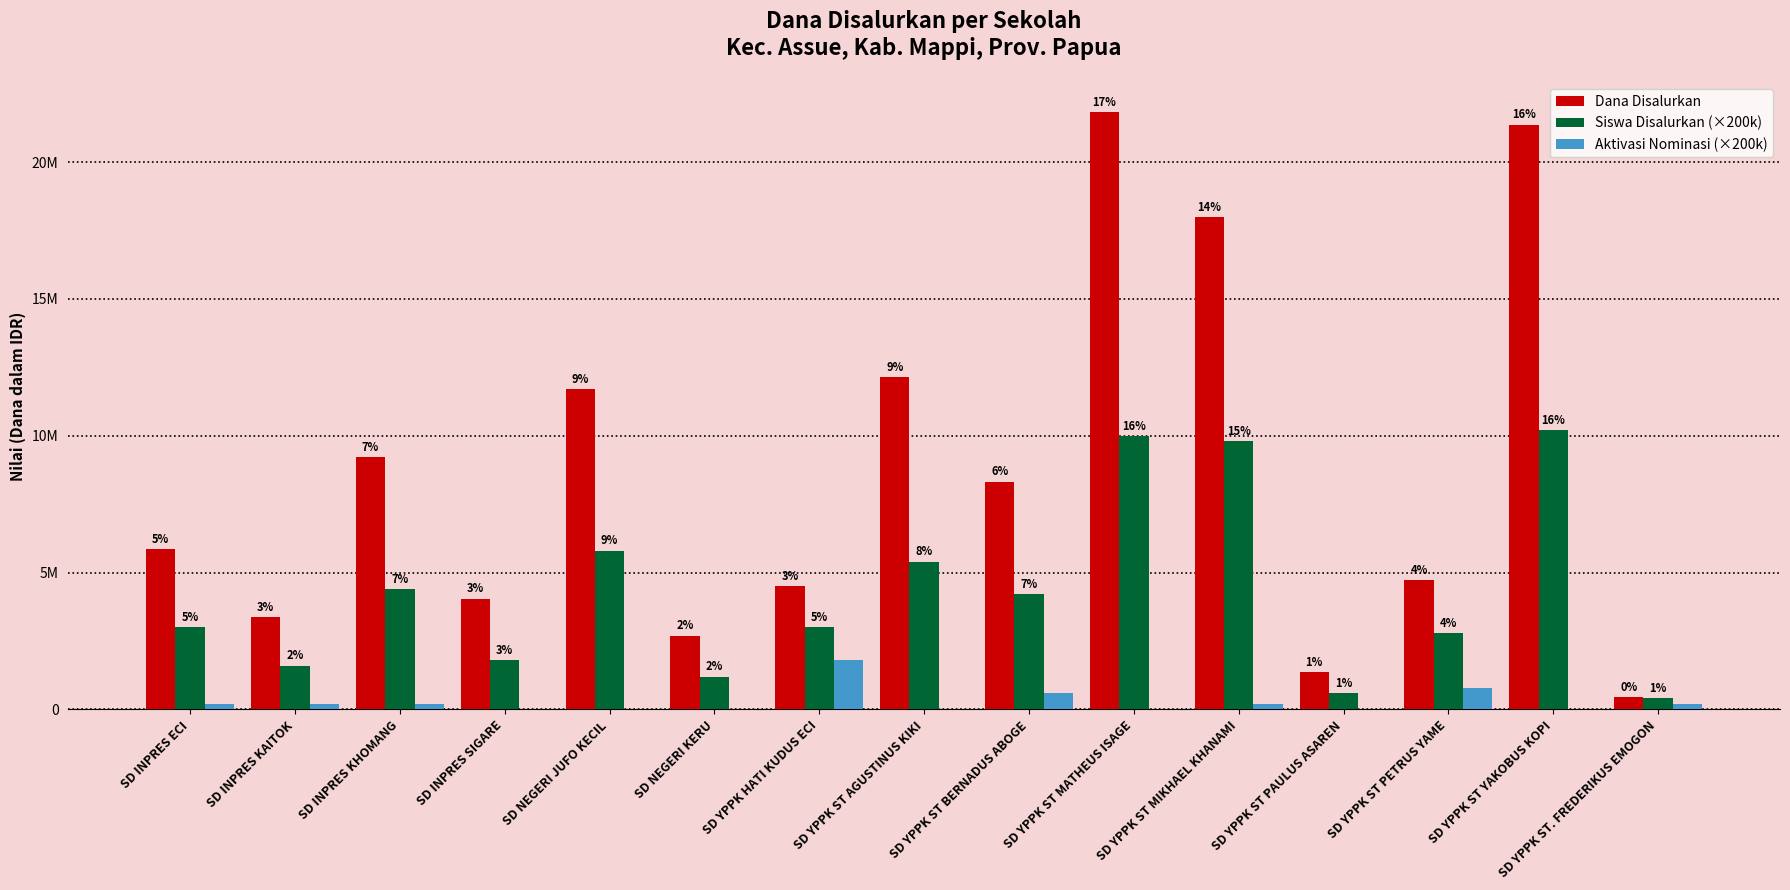

What is the value of the Aktivasi Nominasi (×200k) bar at the 15th from the left?

200000